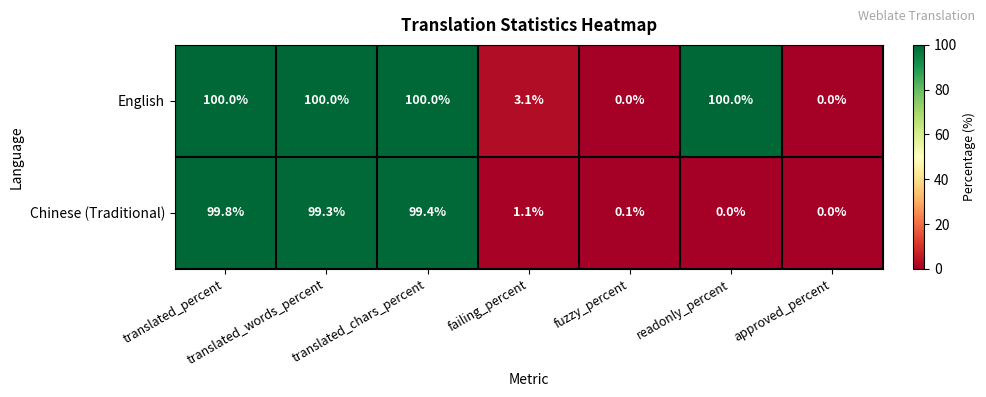

What is the sum of all Chinese (Traditional) values?

299.7